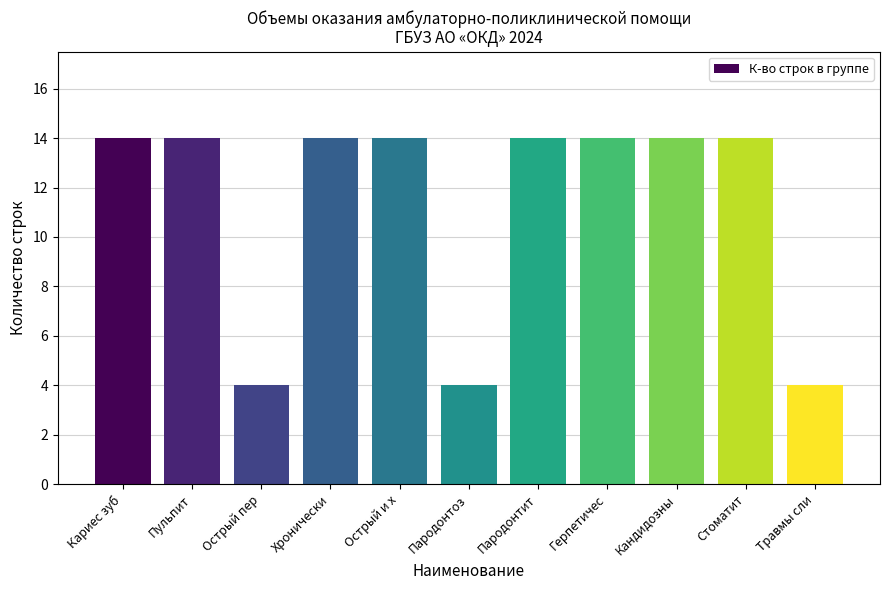

Reading left to right, what are all the values shown in this chart?

Кариес зуб=14	Пульпит=14	Острый пер=4	Хронически=14	Острый и х=14	Пародонтоз=4	Пародонтит=14	Герпетичес=14	Кандидозны=14	Стоматит=14	Травмы сли=4